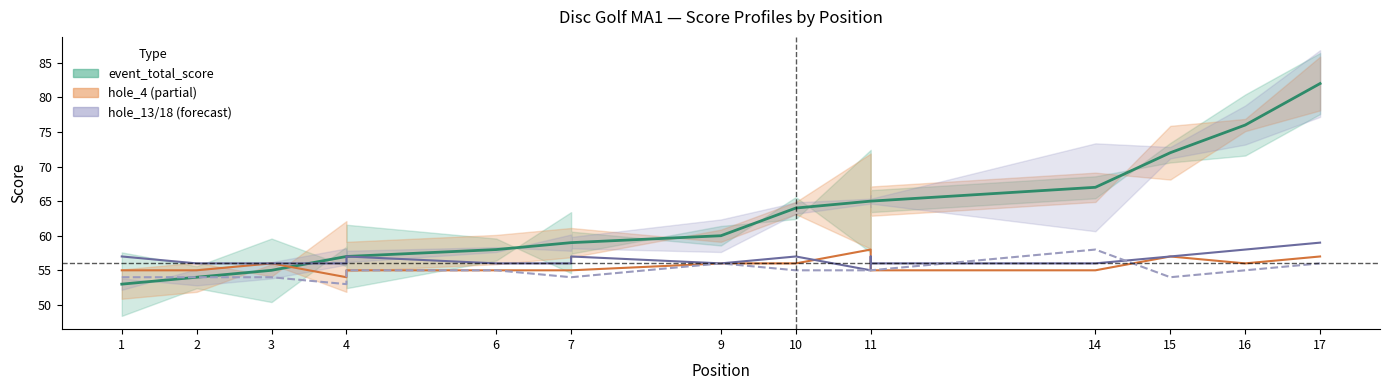

True or false: hole_18 and event_total_score cross at least once.

False